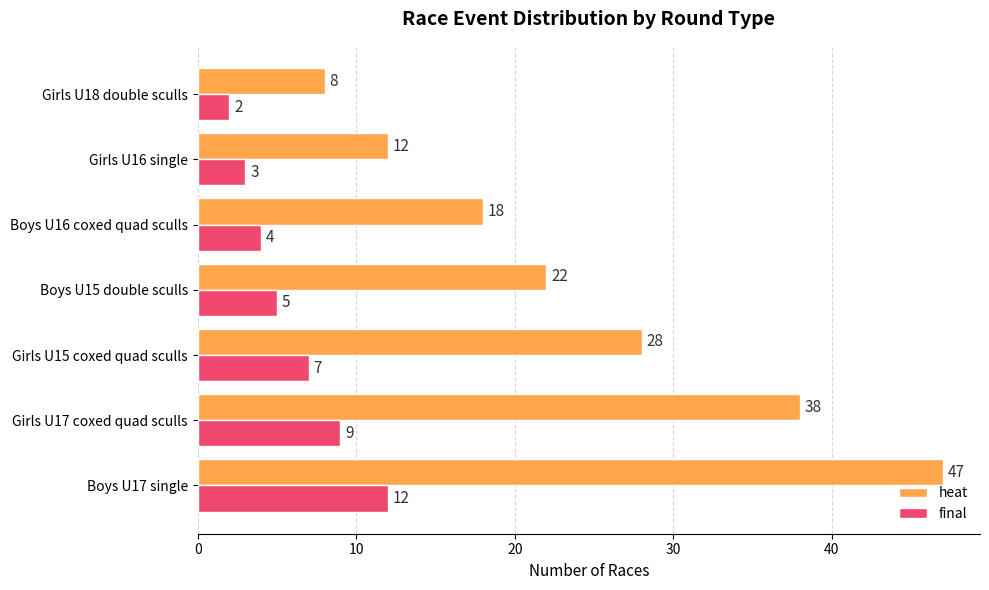

What is the total value across all series at Boys U17 single?

59